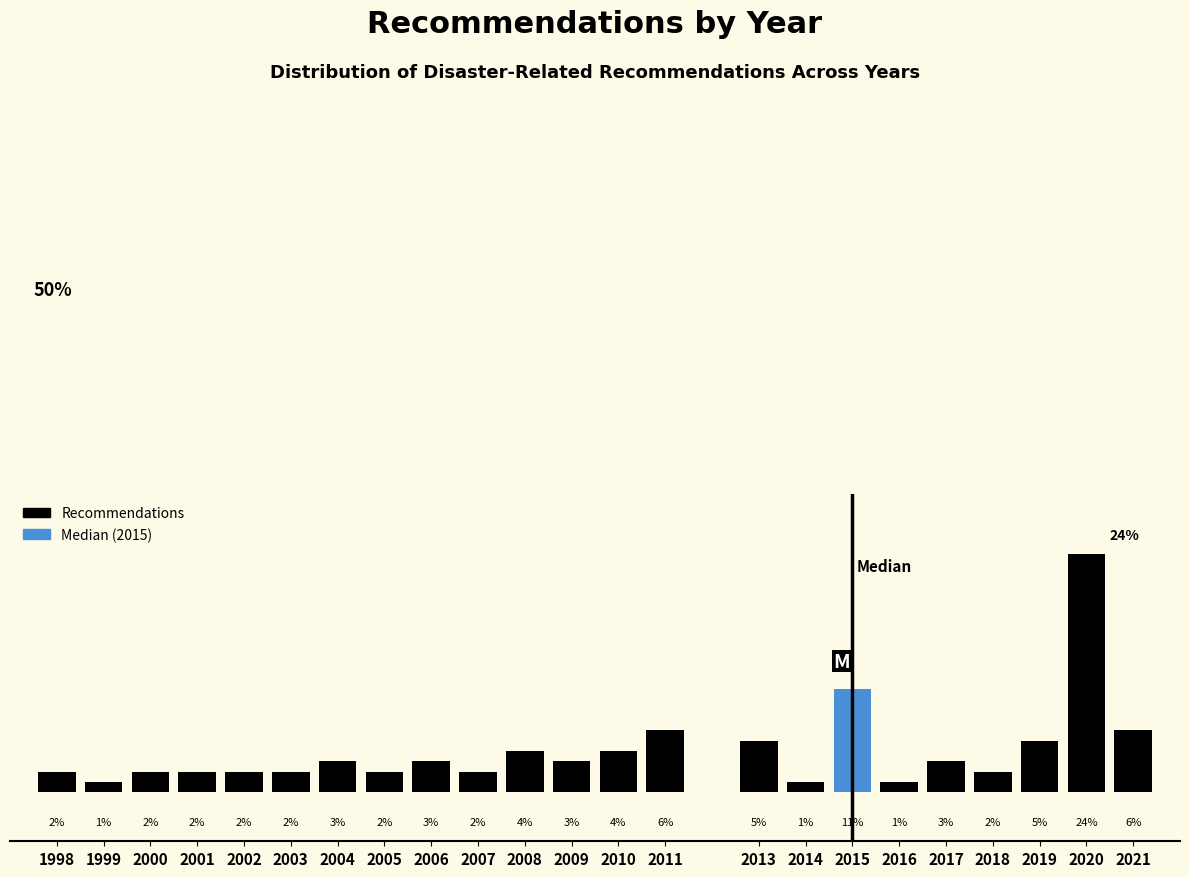

Are the bars horizontal?

No